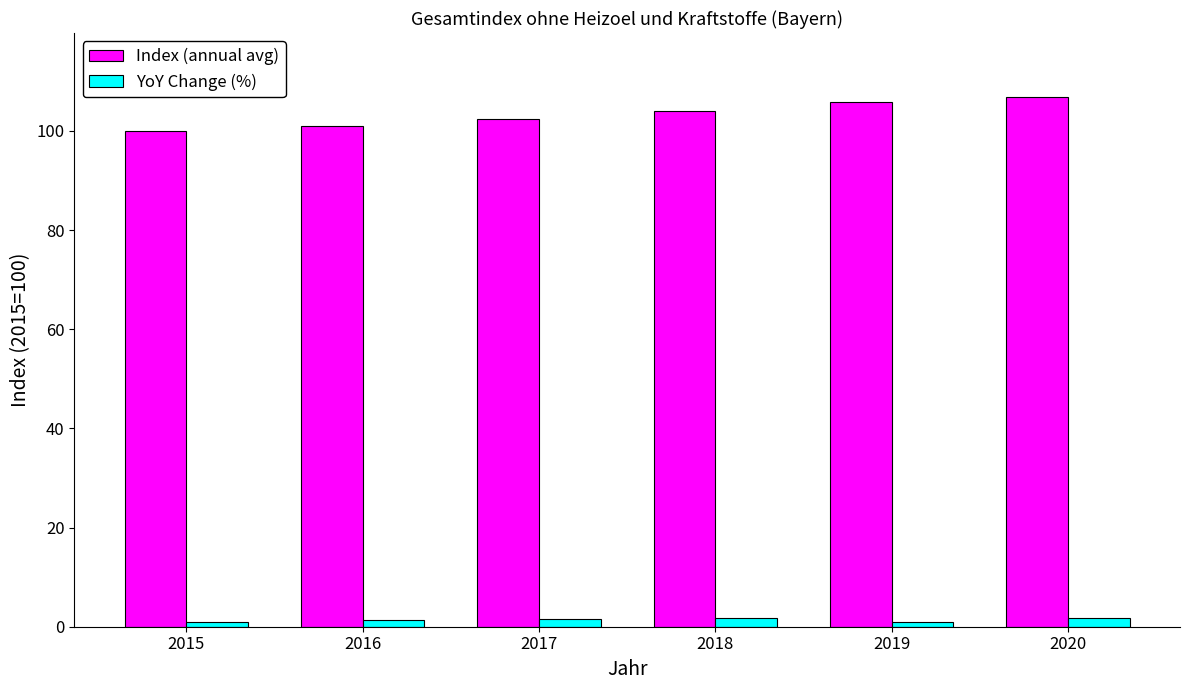

The value of Index (annual avg) at 2016 is 37.6. True or false?

False